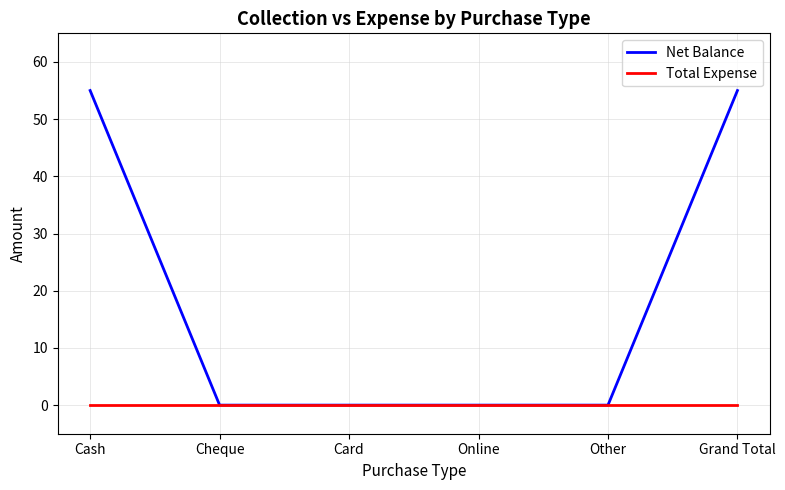

What is the highest value of the Net Balance series?

55